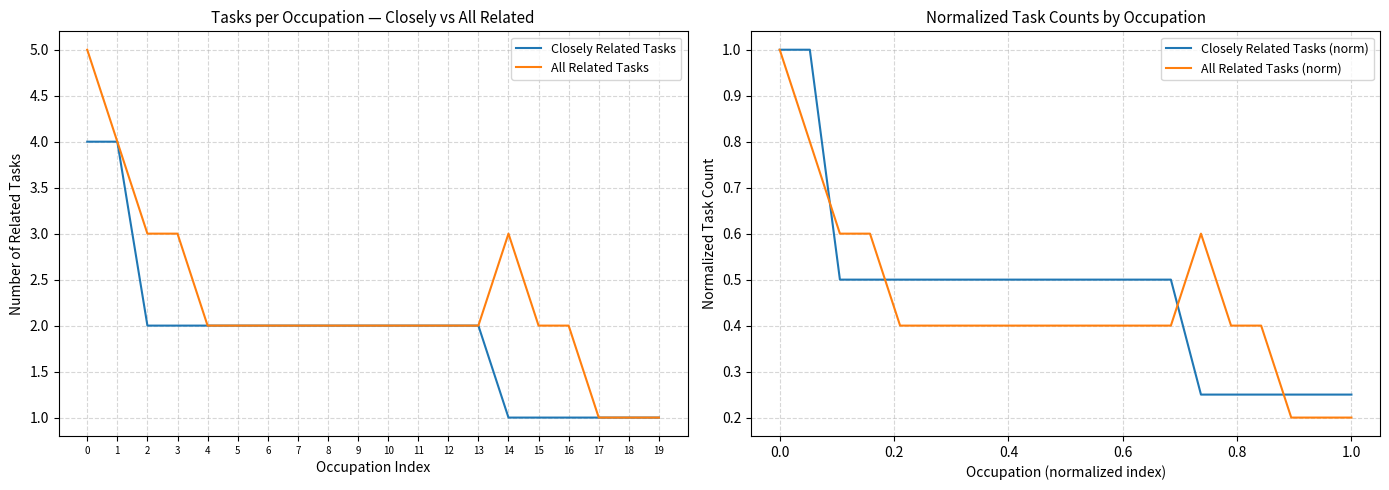

True or false: Closely Related Tasks (norm) and Closely Related Tasks cross at least once.

False